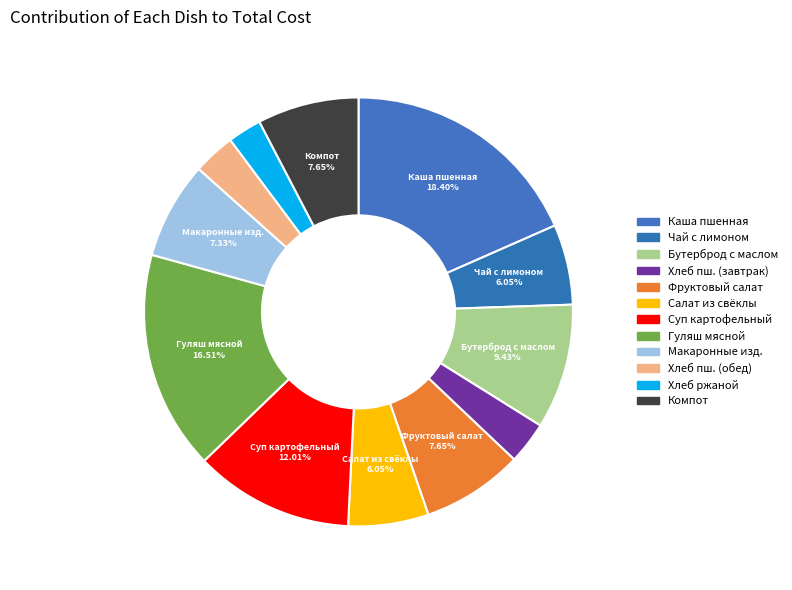

How many slices are in this pie chart?

12